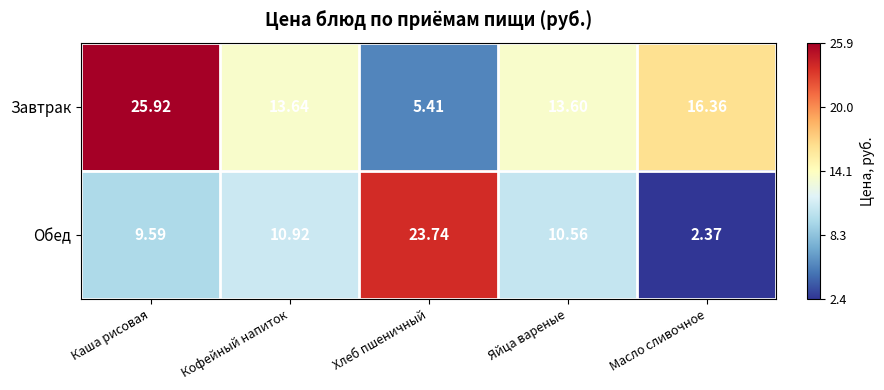

At which category is the sum across all series the highest?

Каша рисовая